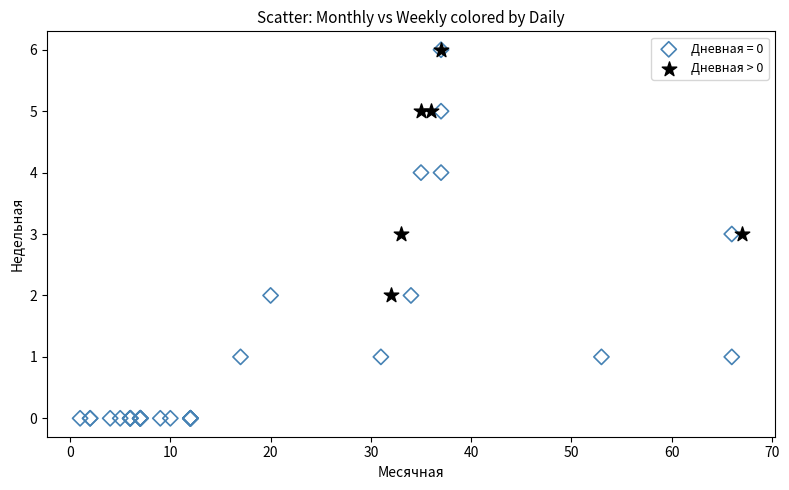

Which series has the widest spread of Y values?

Дневная = 0